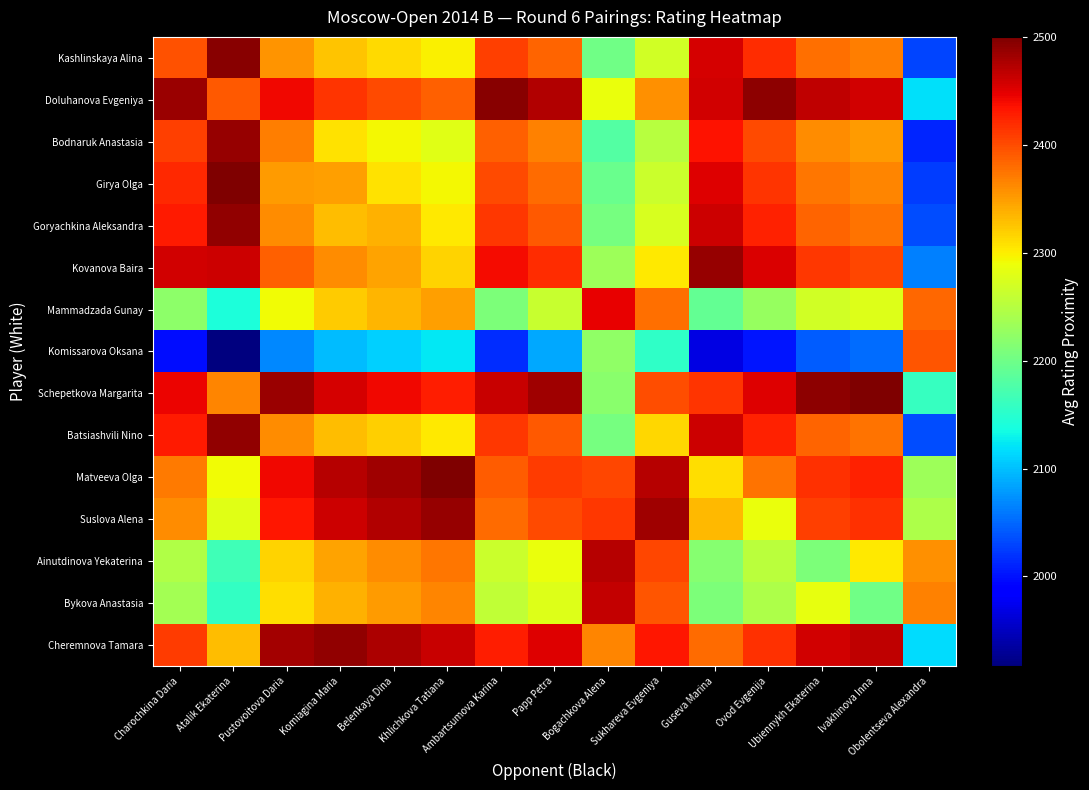

Reading left to right, what are all the values shown in this chart?

Kashlinskaya Alina: Charochkina Daria=2396.0	Atalik Ekaterina=2494.0	Pustovoitova Daria=2355.0	Komiagina Maria=2326.0	Belenkaya Dina=2313.0	Khlichkova Tatiana=2299.0	Ambartsumova Karina=2407.0	Papp Petra=2386.0	Bogachkova Alena=2200.0	Sukhareva Evgeniya=2269.0	Guseva Marina=2455.0	Ovod Evgenija=2420.0	Ubiennykh Ekaterina=2379.0	Ivakhinova Inna=2370.0	Obolentseva Alexandra=2030.0
Doluhanova Evgeniya: Charochkina Daria=2486.0	Atalik Ekaterina=2392.0	Pustovoitova Daria=2443.0	Komiagina Maria=2414.0	Belenkaya Dina=2401.0	Khlichkova Tatiana=2387.0	Ambartsumova Karina=2495.0	Papp Petra=2474.0	Bogachkova Alena=2288.0	Sukhareva Evgeniya=2357.0	Guseva Marina=2457.0	Ovod Evgenija=2492.0	Ubiennykh Ekaterina=2467.0	Ivakhinova Inna=2458.0	Obolentseva Alexandra=2118.0
Bodnaruk Anastasia: Charochkina Daria=2407.0	Atalik Ekaterina=2487.0	Pustovoitova Daria=2370.0	Komiagina Maria=2307.0	Belenkaya Dina=2294.0	Khlichkova Tatiana=2280.0	Ambartsumova Karina=2388.0	Papp Petra=2367.0	Bogachkova Alena=2181.0	Sukhareva Evgeniya=2250.0	Guseva Marina=2436.0	Ovod Evgenija=2401.0	Ubiennykh Ekaterina=2360.0	Ivakhinova Inna=2351.0	Obolentseva Alexandra=2011.0
Girya Olga: Charochkina Daria=2421.0	Atalik Ekaterina=2499.0	Pustovoitova Daria=2350.0	Komiagina Maria=2348.5	Belenkaya Dina=2308.0	Khlichkova Tatiana=2294.0	Ambartsumova Karina=2402.0	Papp Petra=2381.0	Bogachkova Alena=2195.0	Sukhareva Evgeniya=2264.0	Guseva Marina=2450.0	Ovod Evgenija=2415.0	Ubiennykh Ekaterina=2374.0	Ivakhinova Inna=2365.0	Obolentseva Alexandra=2025.0
Goryachkina Aleksandra: Charochkina Daria=2431.0	Atalik Ekaterina=2489.0	Pustovoitova Daria=2360.0	Komiagina Maria=2331.0	Belenkaya Dina=2337.0	Khlichkova Tatiana=2304.0	Ambartsumova Karina=2412.0	Papp Petra=2391.0	Bogachkova Alena=2205.0	Sukhareva Evgeniya=2274.0	Guseva Marina=2460.0	Ovod Evgenija=2425.0	Ubiennykh Ekaterina=2384.0	Ivakhinova Inna=2375.0	Obolentseva Alexandra=2035.0
Kovanova Baira: Charochkina Daria=2459.0	Atalik Ekaterina=2461.0	Pustovoitova Daria=2388.0	Komiagina Maria=2359.0	Belenkaya Dina=2346.0	Khlichkova Tatiana=2316.0	Ambartsumova Karina=2440.0	Papp Petra=2419.0	Bogachkova Alena=2233.0	Sukhareva Evgeniya=2302.0	Guseva Marina=2488.0	Ovod Evgenija=2453.0	Ubiennykh Ekaterina=2412.0	Ivakhinova Inna=2403.0	Obolentseva Alexandra=2063.0
Mammadzada Gunay: Charochkina Daria=2221.0	Atalik Ekaterina=2141.0	Pustovoitova Daria=2292.0	Komiagina Maria=2321.0	Belenkaya Dina=2334.0	Khlichkova Tatiana=2348.0	Ambartsumova Karina=2210.0	Papp Petra=2261.0	Bogachkova Alena=2447.0	Sukhareva Evgeniya=2378.0	Guseva Marina=2192.0	Ovod Evgenija=2227.0	Ubiennykh Ekaterina=2268.0	Ivakhinova Inna=2277.0	Obolentseva Alexandra=2383.0
Komissarova Oksana: Charochkina Daria=1997.0	Atalik Ekaterina=1917.0	Pustovoitova Daria=2068.0	Komiagina Maria=2097.0	Belenkaya Dina=2110.0	Khlichkova Tatiana=2124.0	Ambartsumova Karina=2016.0	Papp Petra=2087.5	Bogachkova Alena=2223.0	Sukhareva Evgeniya=2154.0	Guseva Marina=1968.0	Ovod Evgenija=2003.0	Ubiennykh Ekaterina=2044.0	Ivakhinova Inna=2053.0	Obolentseva Alexandra=2393.0
Schepetkova Margarita: Charochkina Daria=2444.0	Atalik Ekaterina=2364.0	Pustovoitova Daria=2485.0	Komiagina Maria=2456.0	Belenkaya Dina=2443.0	Khlichkova Tatiana=2429.0	Ambartsumova Karina=2463.0	Papp Petra=2484.0	Bogachkova Alena=2218.0	Sukhareva Evgeniya=2399.0	Guseva Marina=2415.0	Ovod Evgenija=2450.0	Ubiennykh Ekaterina=2491.0	Ivakhinova Inna=2500.0	Obolentseva Alexandra=2160.0
Batsiashvili Nino: Charochkina Daria=2431.0	Atalik Ekaterina=2489.0	Pustovoitova Daria=2360.0	Komiagina Maria=2331.0	Belenkaya Dina=2318.0	Khlichkova Tatiana=2304.0	Ambartsumova Karina=2412.0	Papp Petra=2391.0	Bogachkova Alena=2205.0	Sukhareva Evgeniya=2315.0	Guseva Marina=2460.0	Ovod Evgenija=2425.0	Ubiennykh Ekaterina=2384.0	Ivakhinova Inna=2375.0	Obolentseva Alexandra=2035.0
Matveeva Olga: Charochkina Daria=2371.0	Atalik Ekaterina=2291.0	Pustovoitova Daria=2442.0	Komiagina Maria=2471.0	Belenkaya Dina=2484.0	Khlichkova Tatiana=2498.0	Ambartsumova Karina=2390.0	Papp Petra=2411.0	Bogachkova Alena=2403.0	Sukhareva Evgeniya=2472.0	Guseva Marina=2309.0	Ovod Evgenija=2377.0	Ubiennykh Ekaterina=2418.0	Ivakhinova Inna=2427.0	Obolentseva Alexandra=2233.0
Suslova Alena: Charochkina Daria=2361.0	Atalik Ekaterina=2281.0	Pustovoitova Daria=2432.0	Komiagina Maria=2461.0	Belenkaya Dina=2474.0	Khlichkova Tatiana=2488.0	Ambartsumova Karina=2380.0	Papp Petra=2401.0	Bogachkova Alena=2413.0	Sukhareva Evgeniya=2482.0	Guseva Marina=2332.0	Ovod Evgenija=2286.5	Ubiennykh Ekaterina=2408.0	Ivakhinova Inna=2417.0	Obolentseva Alexandra=2243.0
Ainutdinova Yekaterina: Charochkina Daria=2246.0	Atalik Ekaterina=2166.0	Pustovoitova Daria=2317.0	Komiagina Maria=2346.0	Belenkaya Dina=2359.0	Khlichkova Tatiana=2373.0	Ambartsumova Karina=2265.0	Papp Petra=2286.0	Bogachkova Alena=2472.0	Sukhareva Evgeniya=2403.0	Guseva Marina=2217.0	Ovod Evgenija=2252.0	Ubiennykh Ekaterina=2208.5	Ivakhinova Inna=2302.0	Obolentseva Alexandra=2358.0
Bykova Anastasia: Charochkina Daria=2238.0	Atalik Ekaterina=2158.0	Pustovoitova Daria=2309.0	Komiagina Maria=2338.0	Belenkaya Dina=2351.0	Khlichkova Tatiana=2365.0	Ambartsumova Karina=2257.0	Papp Petra=2278.0	Bogachkova Alena=2464.0	Sukhareva Evgeniya=2395.0	Guseva Marina=2209.0	Ovod Evgenija=2244.0	Ubiennykh Ekaterina=2285.0	Ivakhinova Inna=2200.0	Obolentseva Alexandra=2366.0
Cheremnova Tamara: Charochkina Daria=2410.0	Atalik Ekaterina=2330.0	Pustovoitova Daria=2481.0	Komiagina Maria=2490.0	Belenkaya Dina=2477.0	Khlichkova Tatiana=2463.0	Ambartsumova Karina=2429.0	Papp Petra=2450.0	Bogachkova Alena=2364.0	Sukhareva Evgeniya=2433.0	Guseva Marina=2381.0	Ovod Evgenija=2416.0	Ubiennykh Ekaterina=2457.0	Ivakhinova Inna=2466.0	Obolentseva Alexandra=2116.0